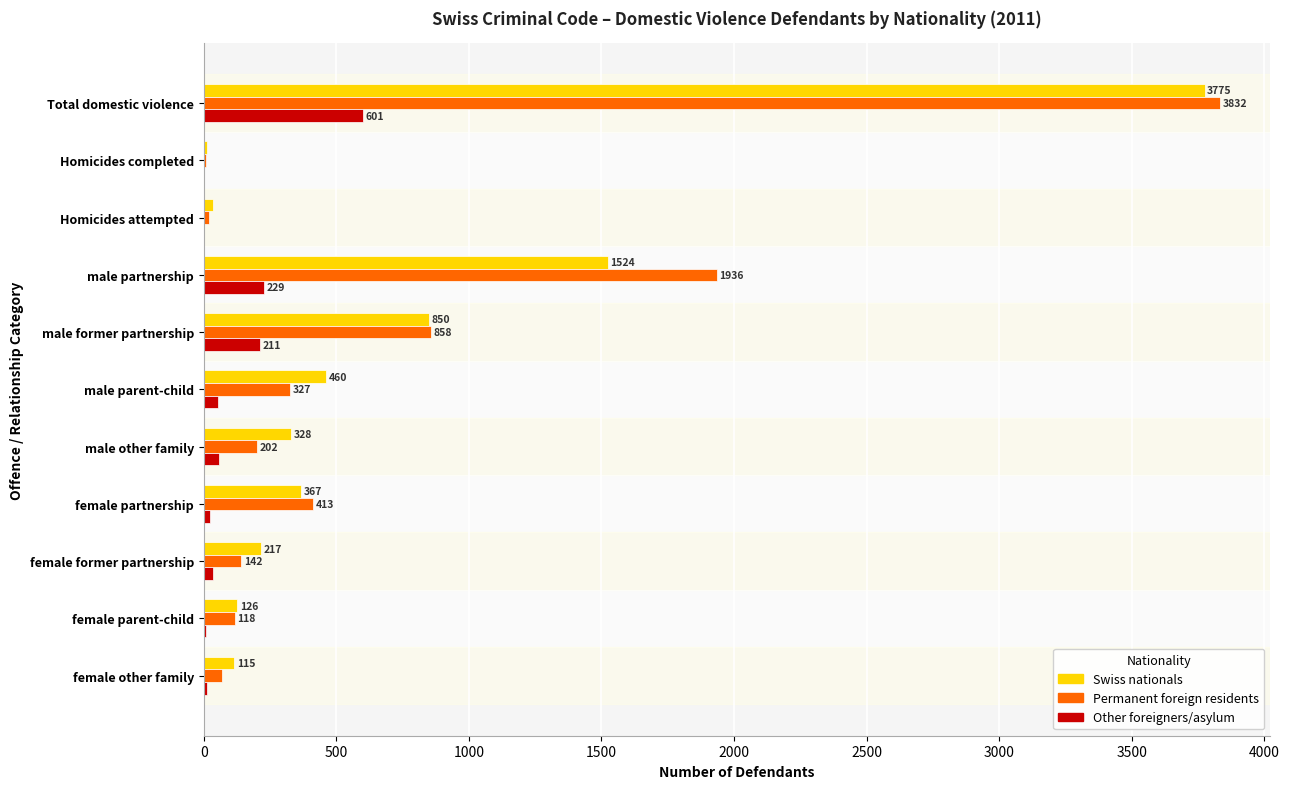

Which series changed the most between female partnership and female parent-child?

Permanent foreign residents